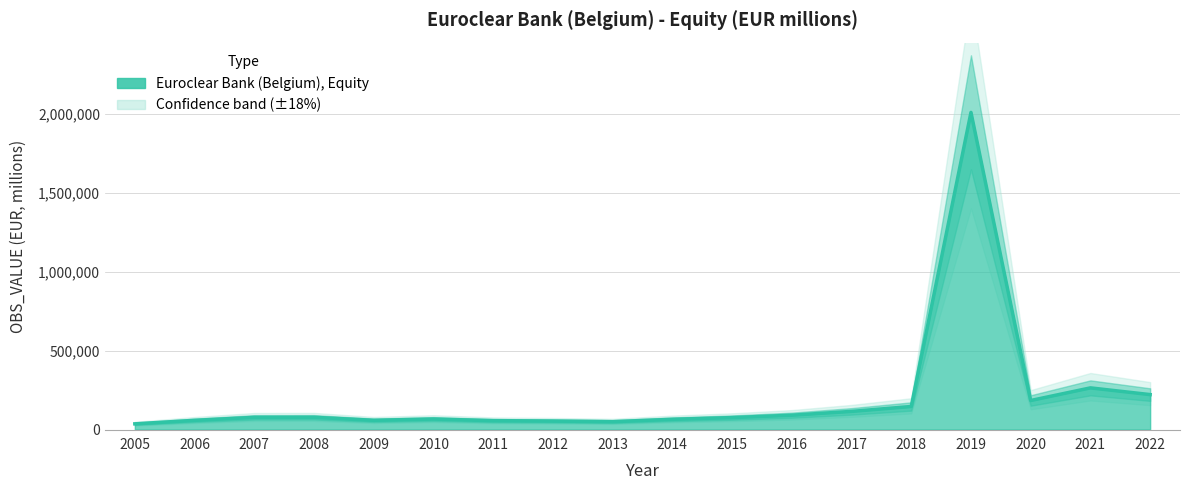

How many data points are less than 77291?

9